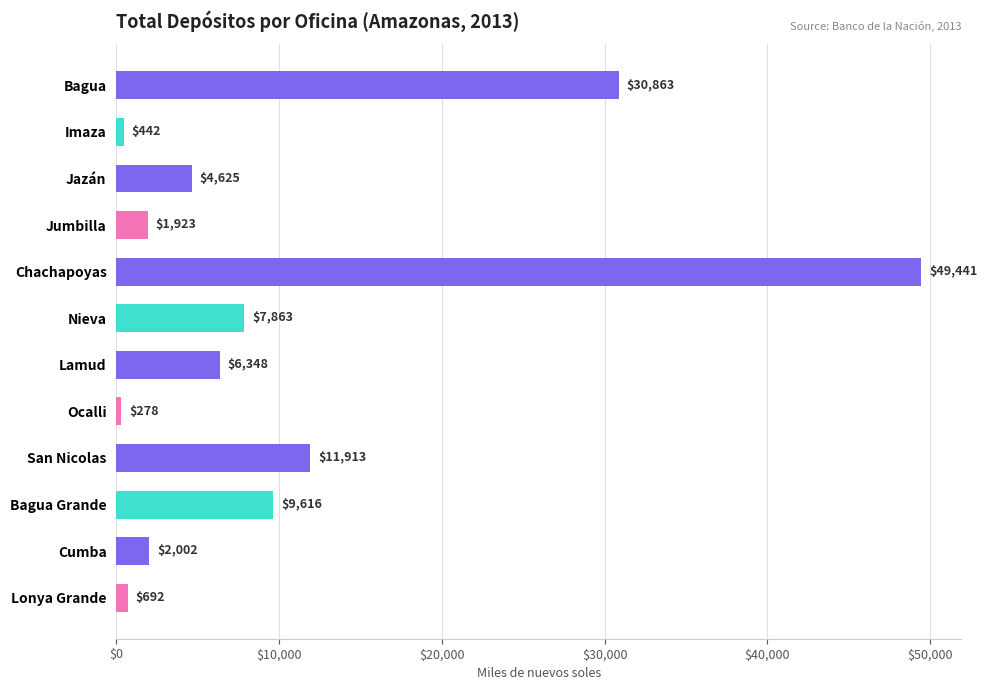

Rank the categories by value from highest to lowest.

Chachapoyas, Bagua, San Nicolas, Bagua Grande, Nieva, Lamud, Jazán, Cumba, Jumbilla, Lonya Grande, Imaza, Ocalli